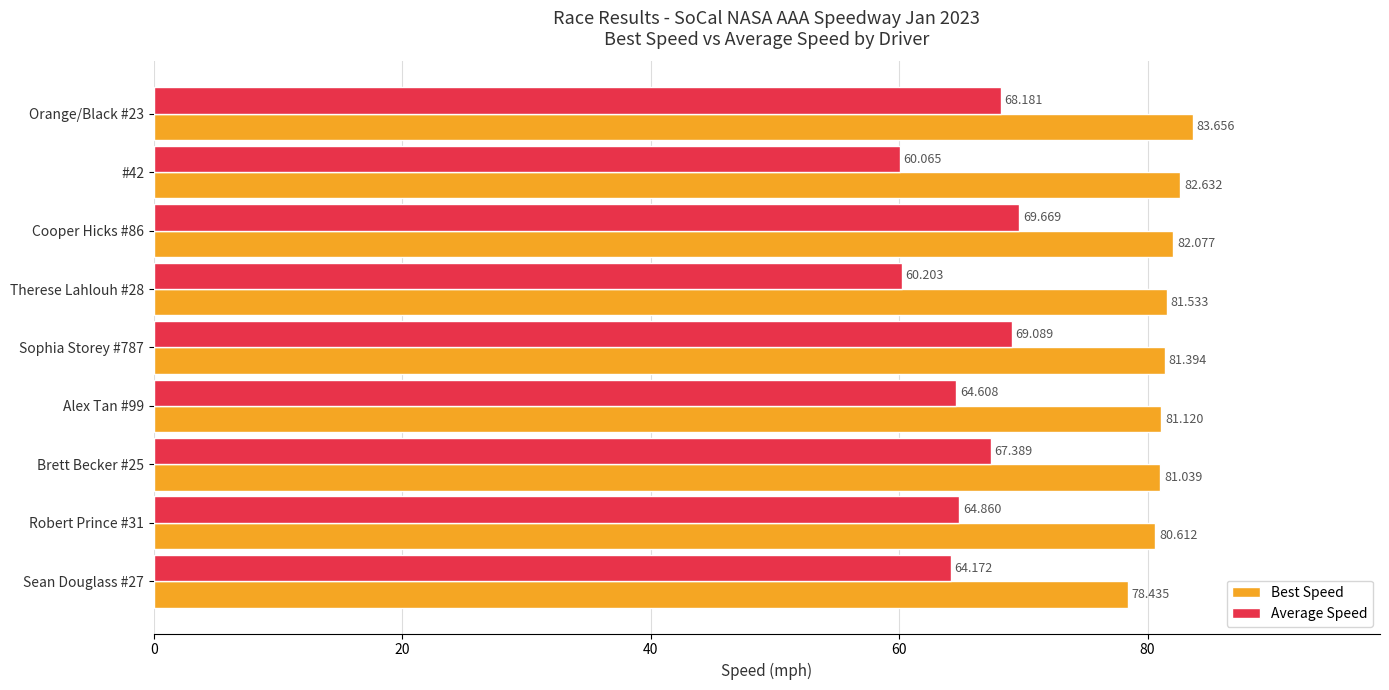

Which series has the largest total across all categories?

Best Speed